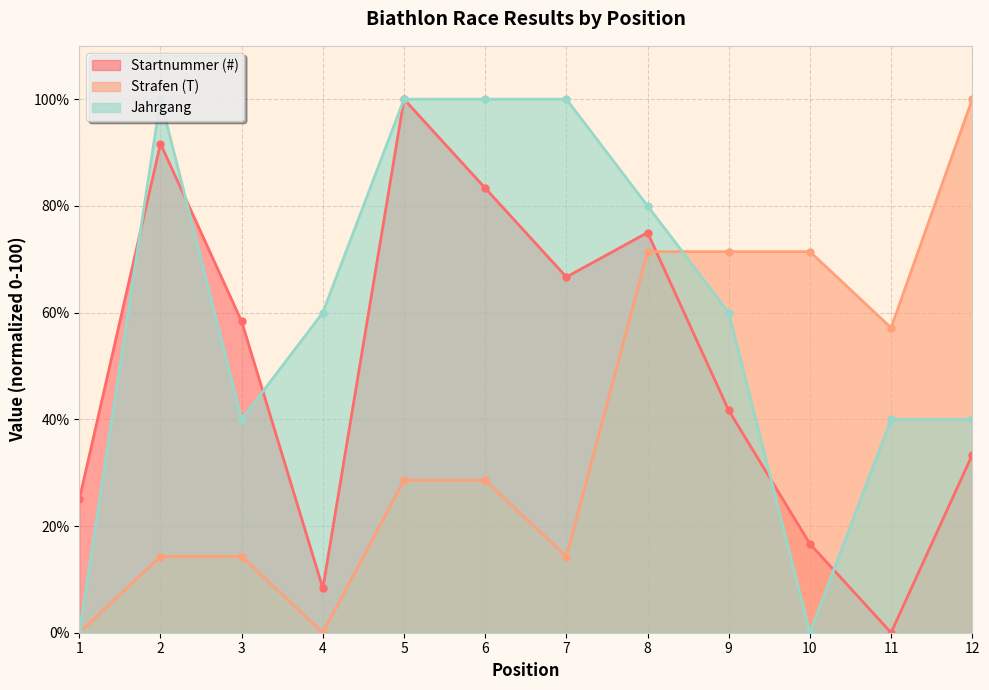

What is the value of the Startnummer (#) point at the 3rd from the left?

58.3